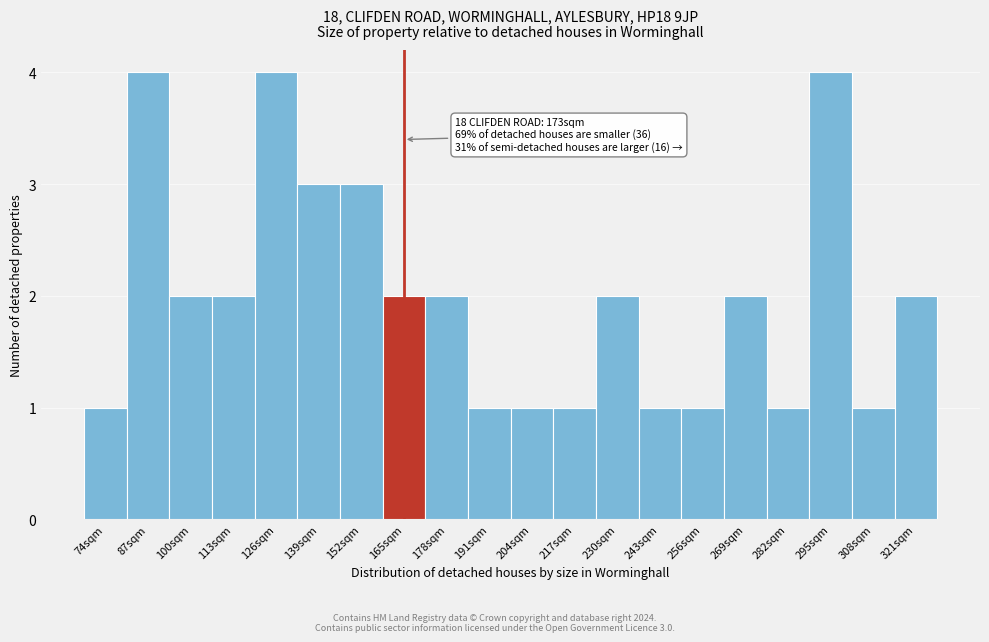

Reading right to left, what are all the values shown in this chart?

321sqm=2	308sqm=1	295sqm=4	282sqm=1	269sqm=2	256sqm=1	243sqm=1	230sqm=2	217sqm=1	204sqm=1	191sqm=1	178sqm=2	165sqm=2	152sqm=3	139sqm=3	126sqm=4	113sqm=2	100sqm=2	87sqm=4	74sqm=1